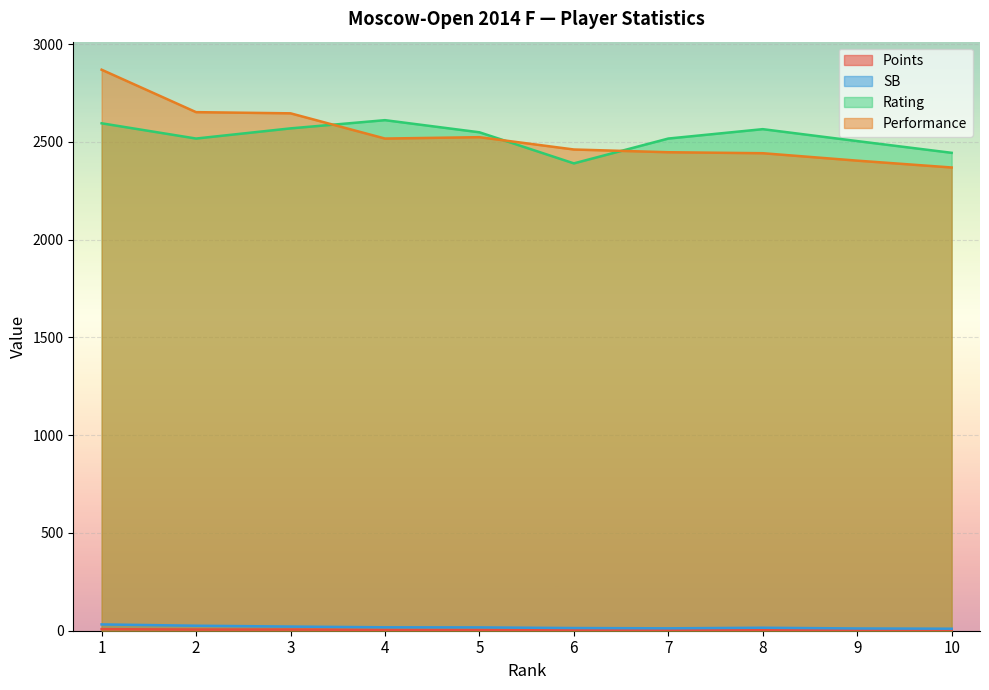

What is the average value of the SB series?

17.6